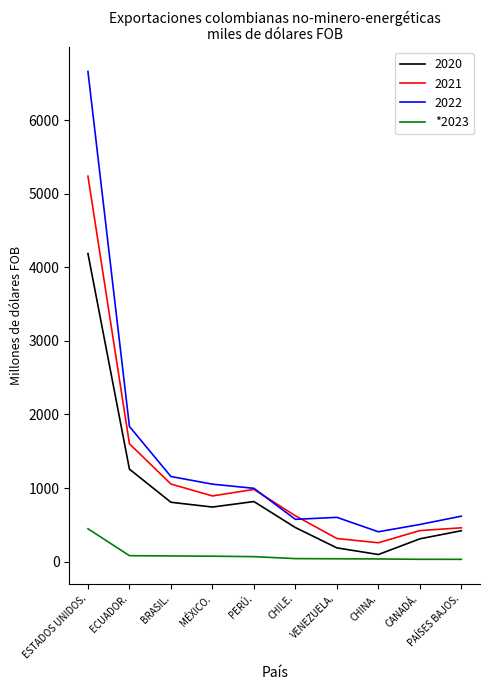

True or false: 2021 has a value of 3496.3 at ESTADOS UNIDOS..

False